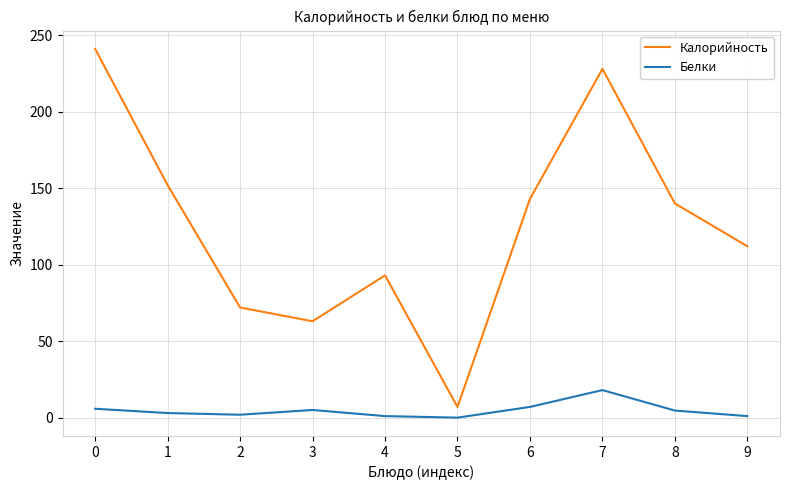

Rank the series by their average value, from lowest to highest.

Белки, Калорийность